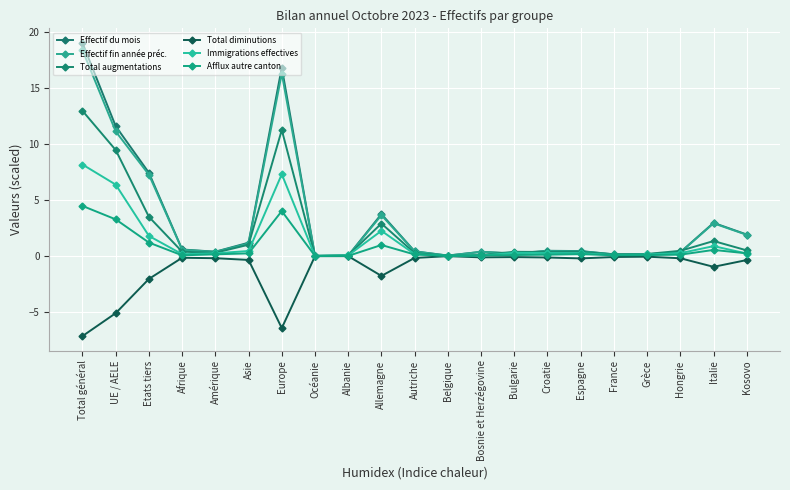

What is the value of the Immigrations effectives point at the 16th from the left?

0.2